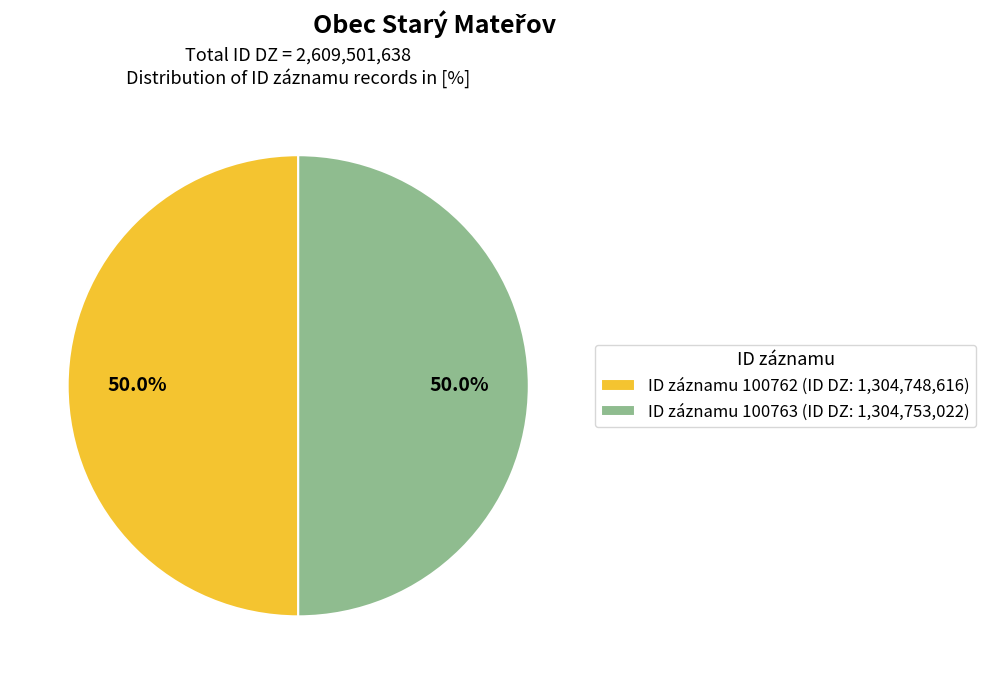

What percentage do ID záznamu 100763 (ID DZ: 1,304,753,022) and ID záznamu 100762 (ID DZ: 1,304,748,616) together represent?

100.0%